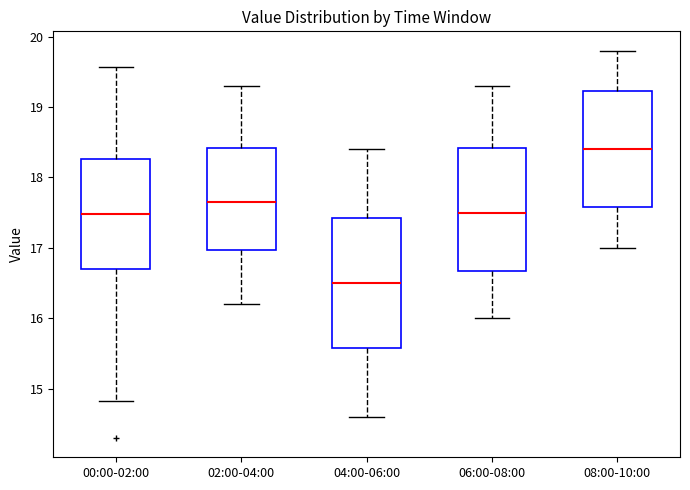

Comparing the boxes themselves (not the whiskers), which one is the tallest?

04:00-06:00